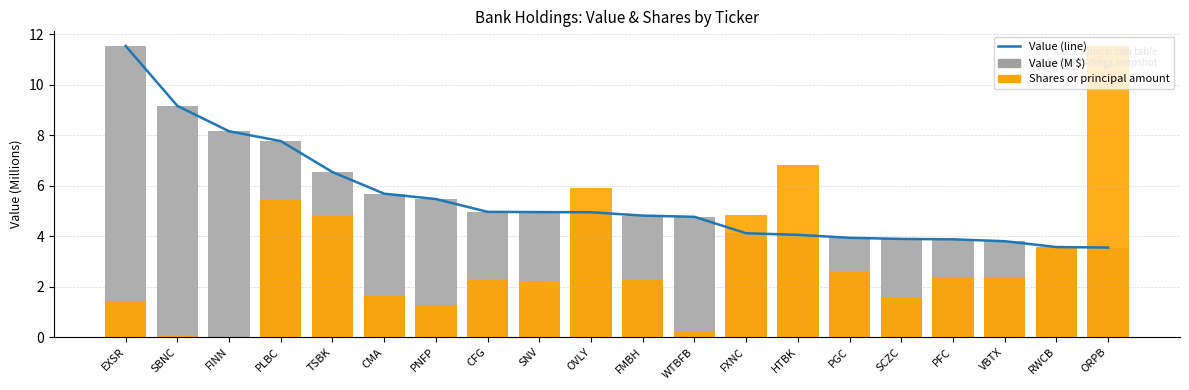

What value does the Value (M) series have at SCZC?

3.9